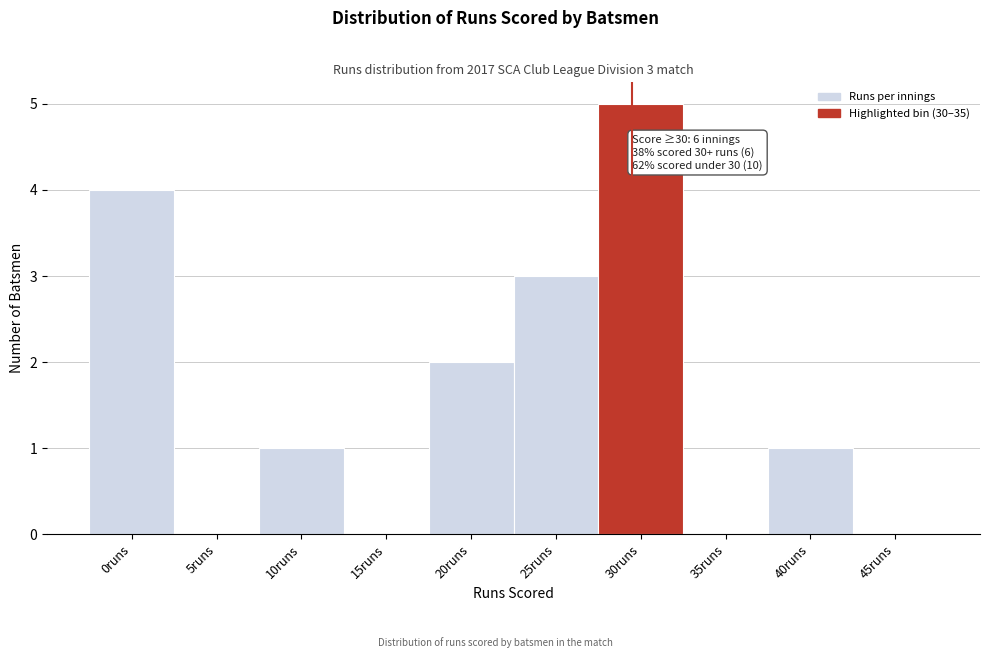

Reading left to right, what are all the values shown in this chart?

0runs=4	5runs=0	10runs=1	15runs=0	20runs=2	25runs=3	30runs=5	35runs=0	40runs=1	45runs=0